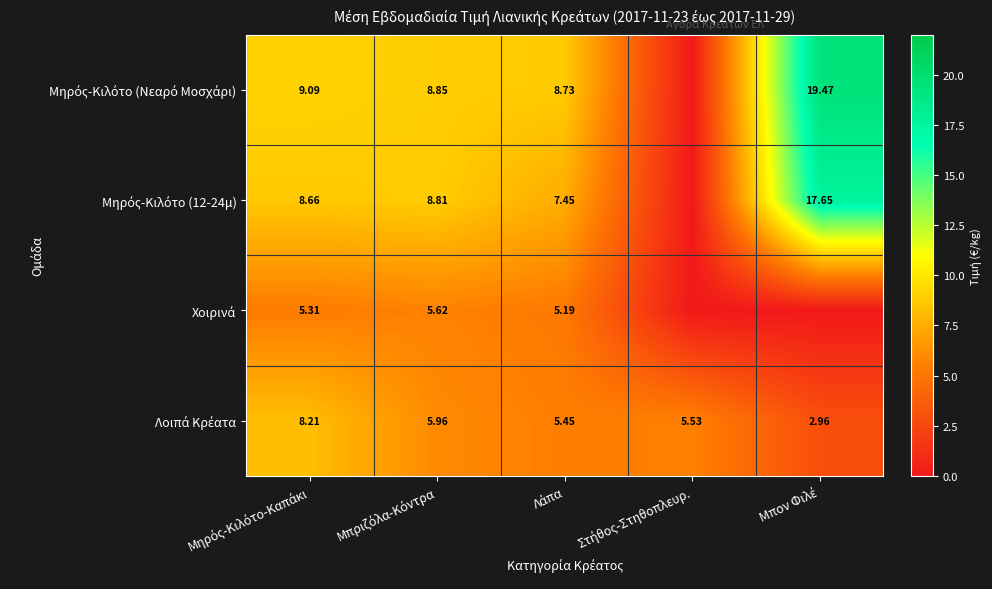

At how many categories does at least one series exceed 4?

5